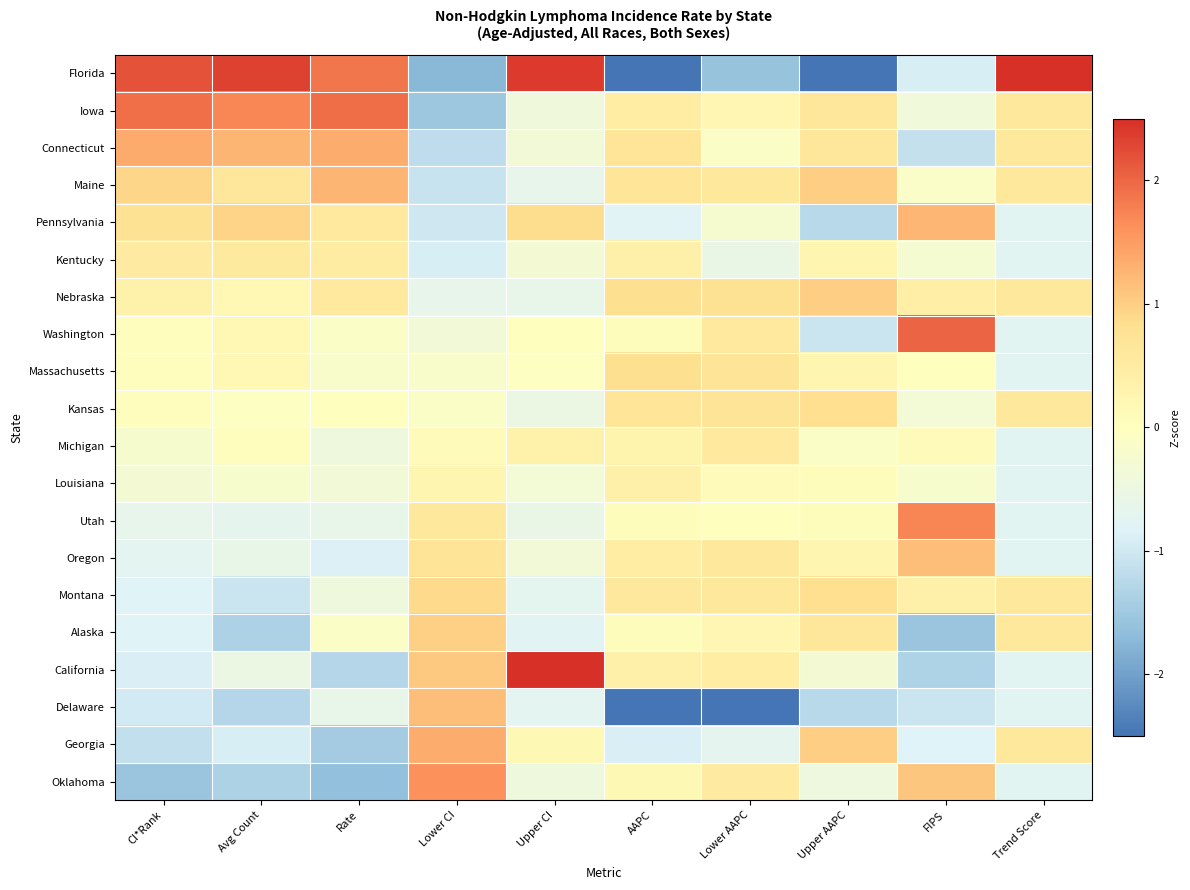

Which series has the largest range (max minus min)?

Florida